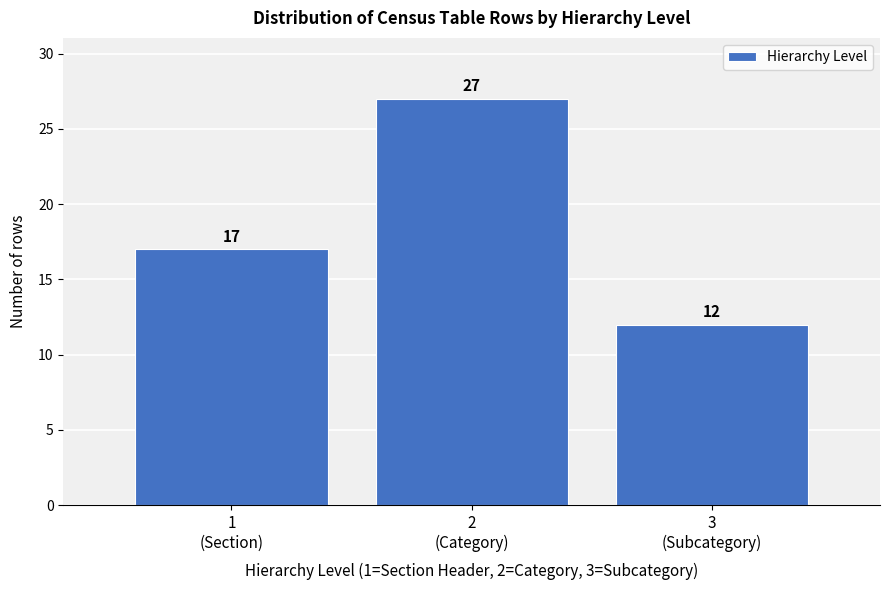

Reading left to right, what are all the values shown in this chart?

17	27	12